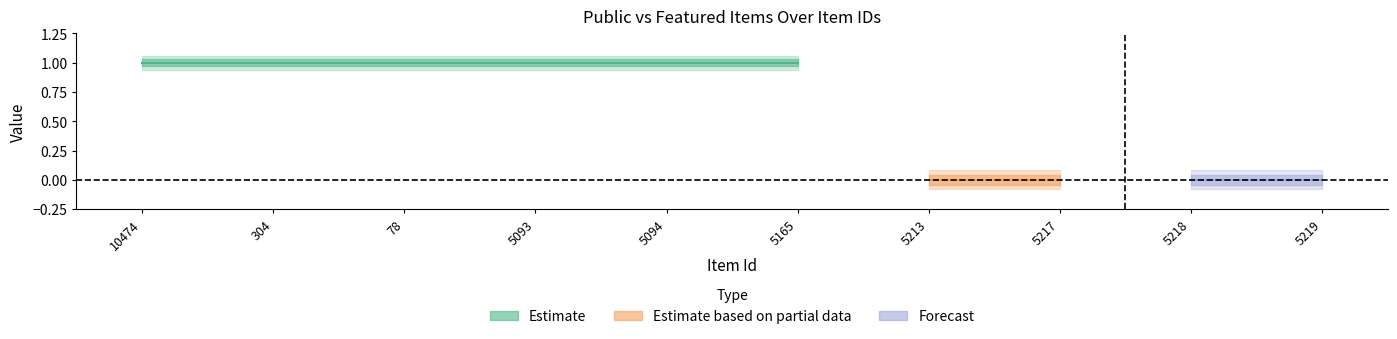

At which label does public reach its minimum?

10474